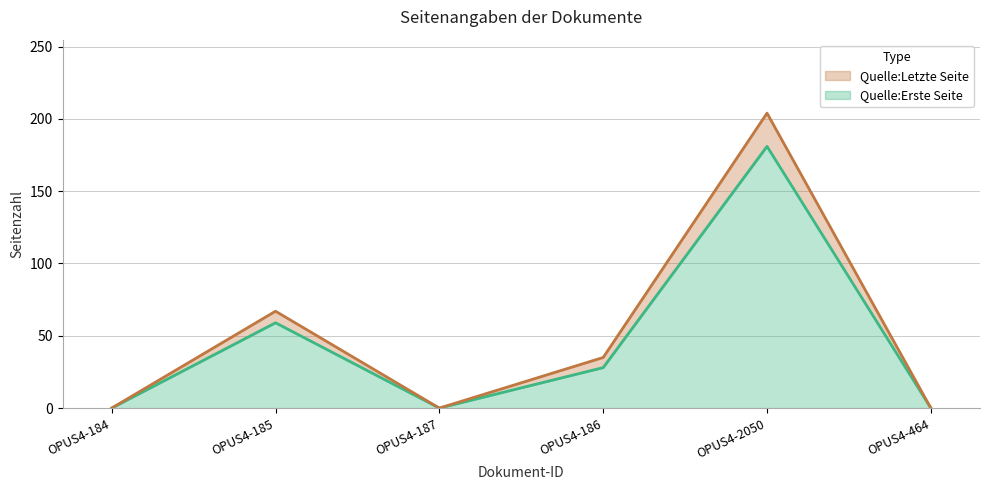

What is the label of the 6th point from the right?

OPUS4-184